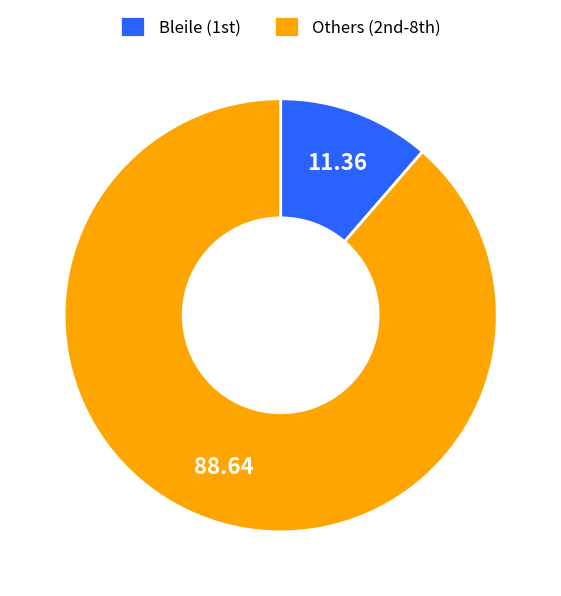

Rank the categories by value from lowest to highest.

Bleile (1st), Others (2nd-8th)